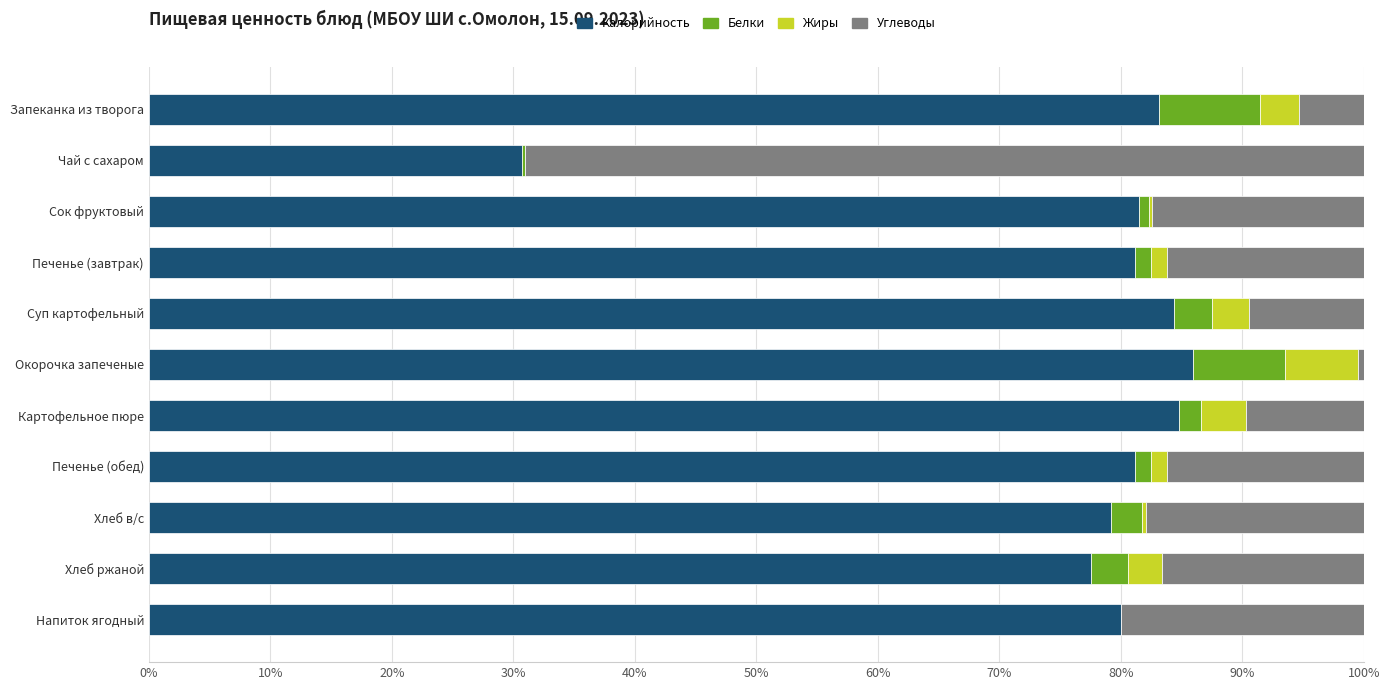

Is it true that Калорийность equals 86.0 at Окорочка запеченые?

True